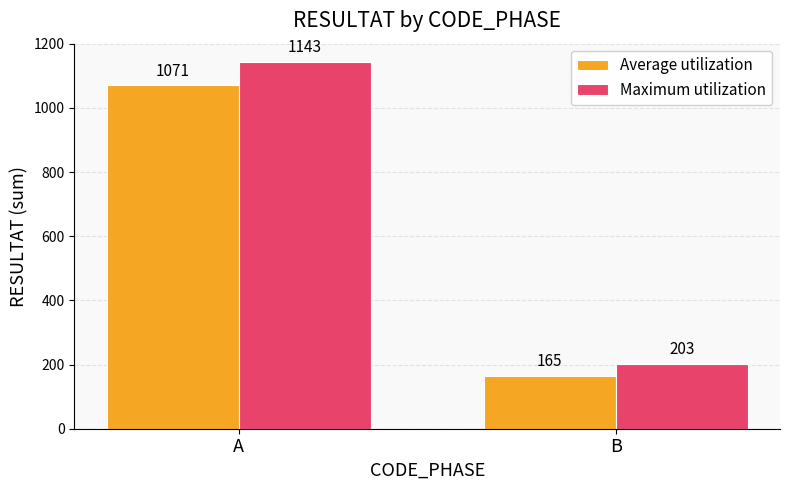

Between A and B, which series saw the biggest shift?

Maximum utilization